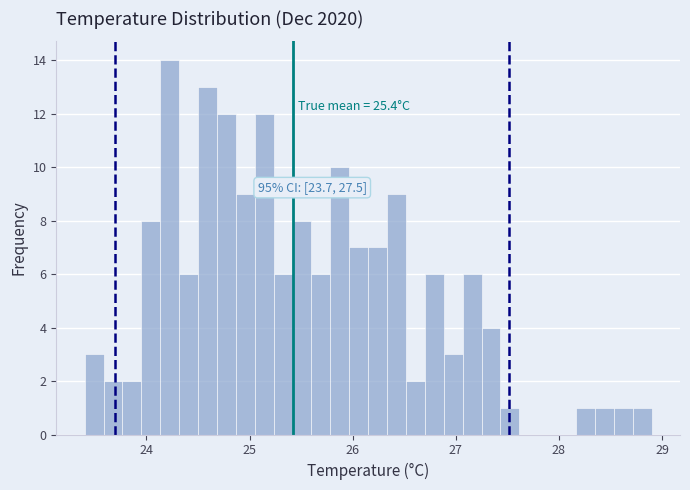

Around what value on the x-axis is the tallest bar? Give the approximate position of its centre, as read against the axis.

24.2